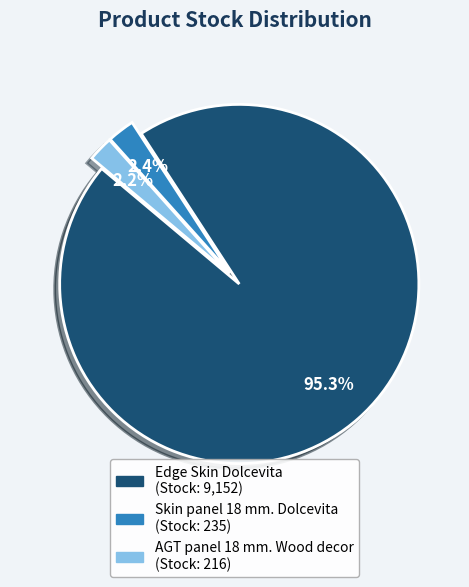

Is it true that Skin panel 18 mm. Dolcevita is 16% of the pie?

False